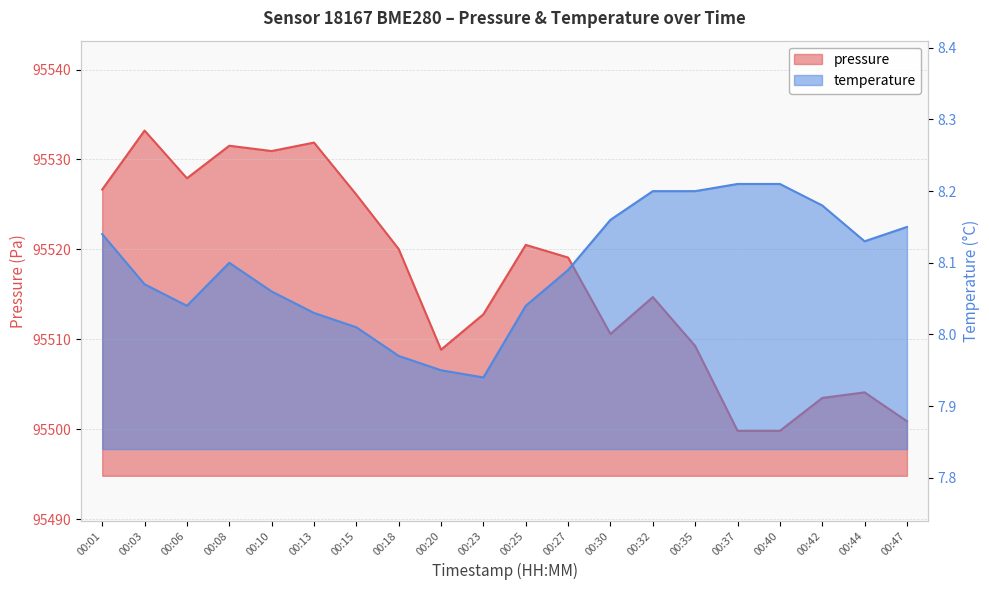

Is it true that pressure equals 58167.9 at 00:27?

False